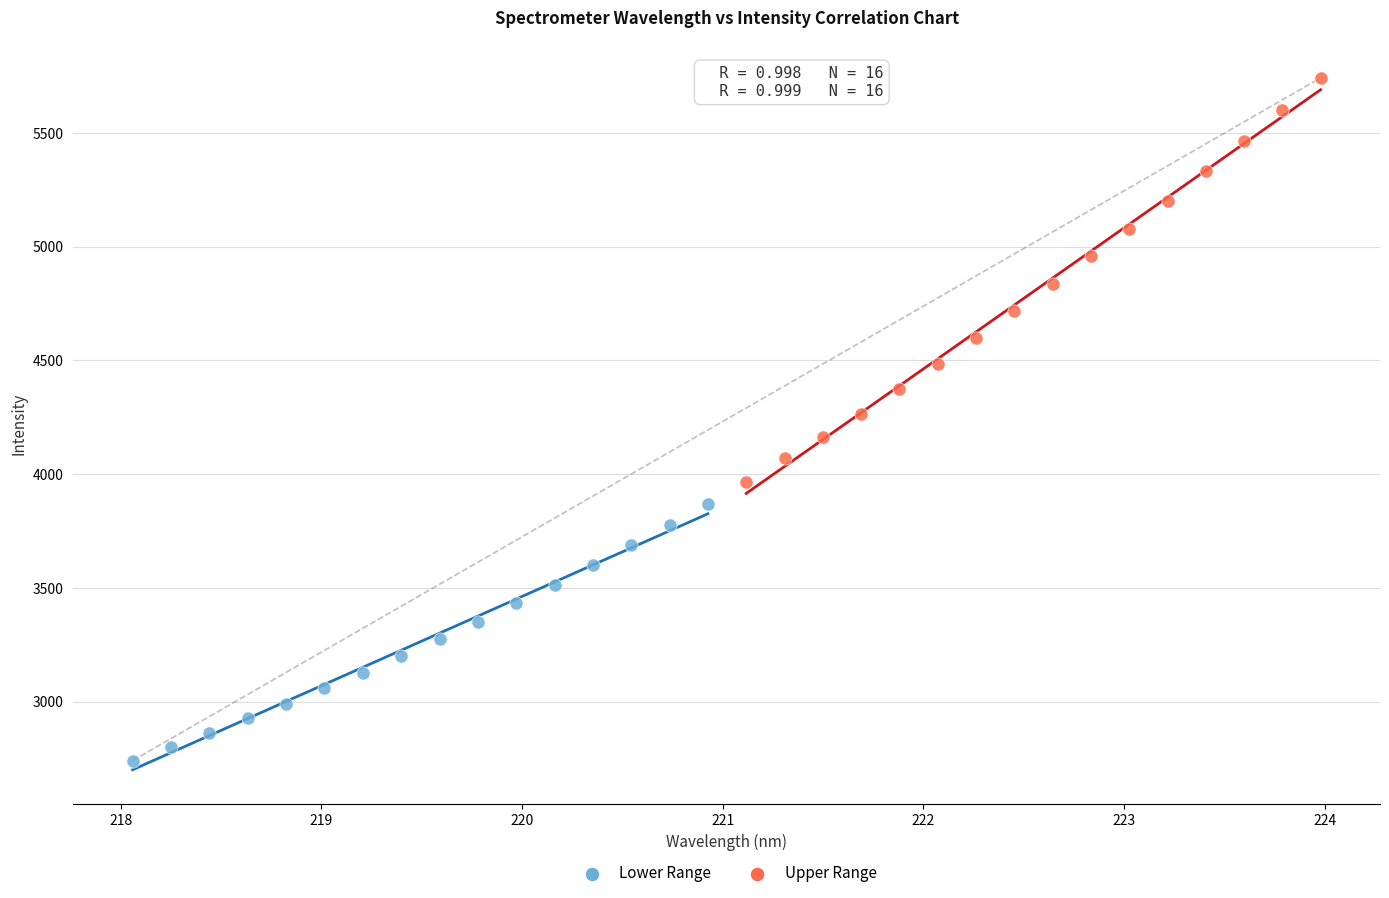

Which series reaches the maximum Y coordinate?

Upper Range